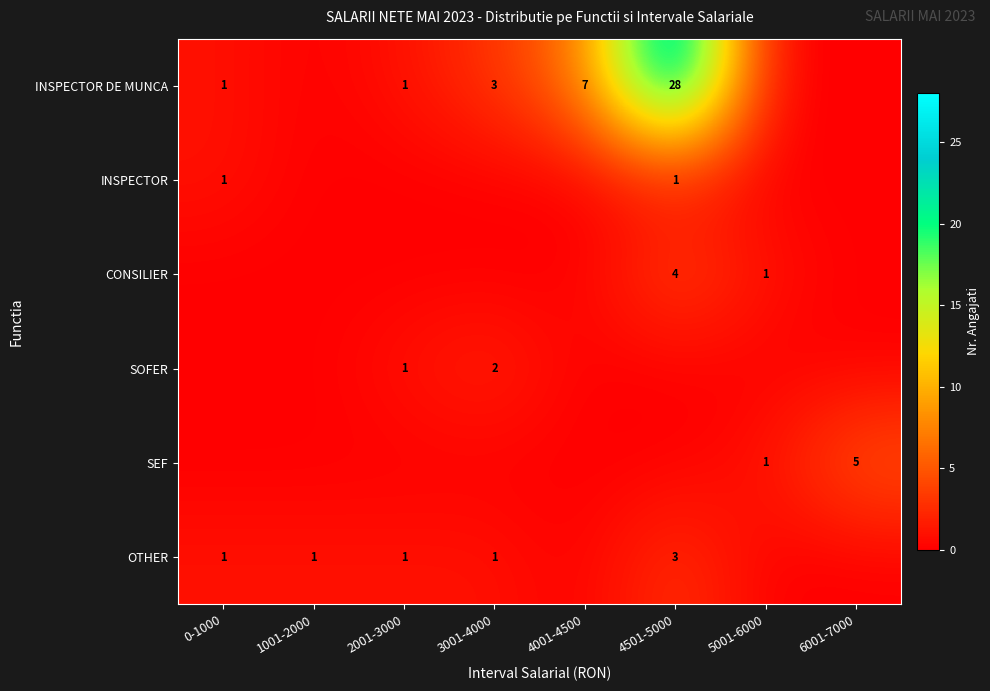

At which category is the sum across all series the highest?

4501-5000